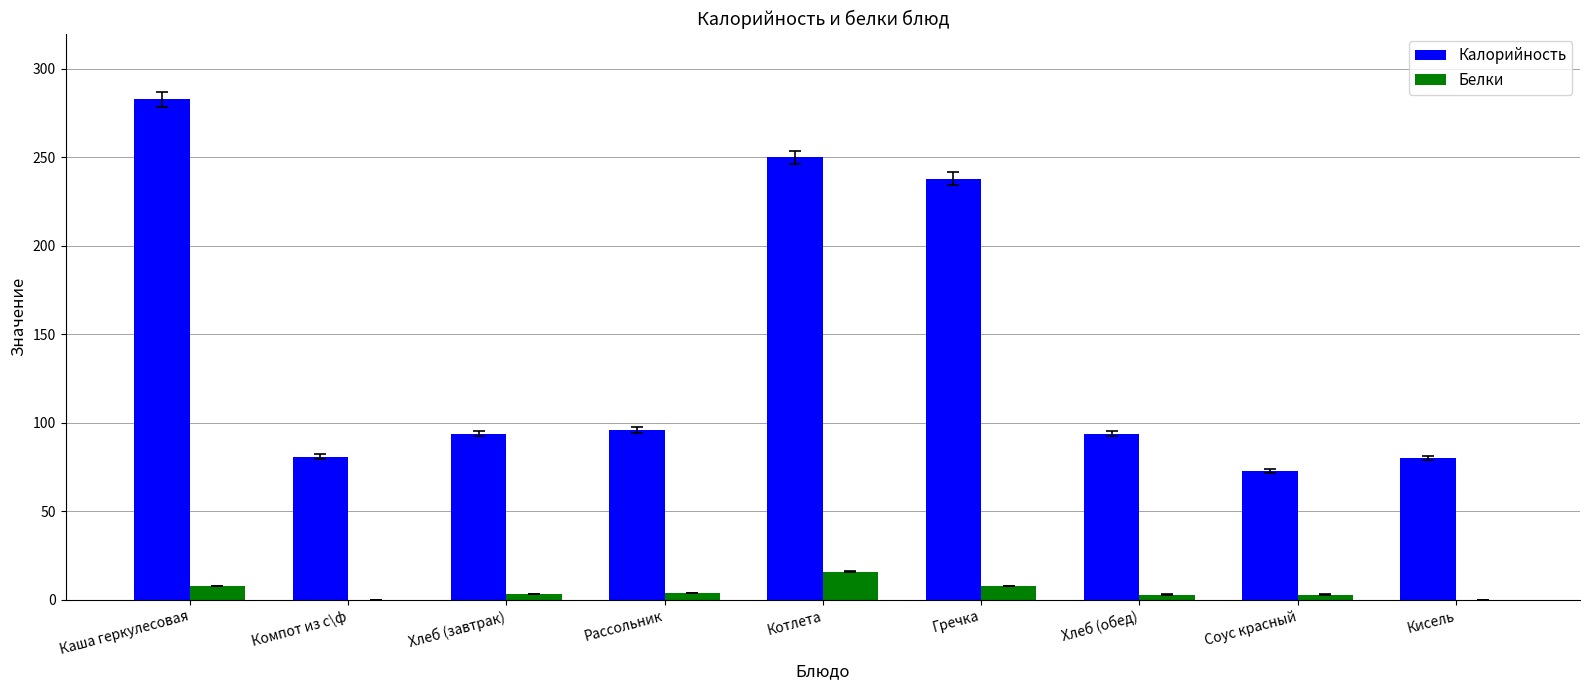

Which category has the highest value across all series?

Каша геркулесовая